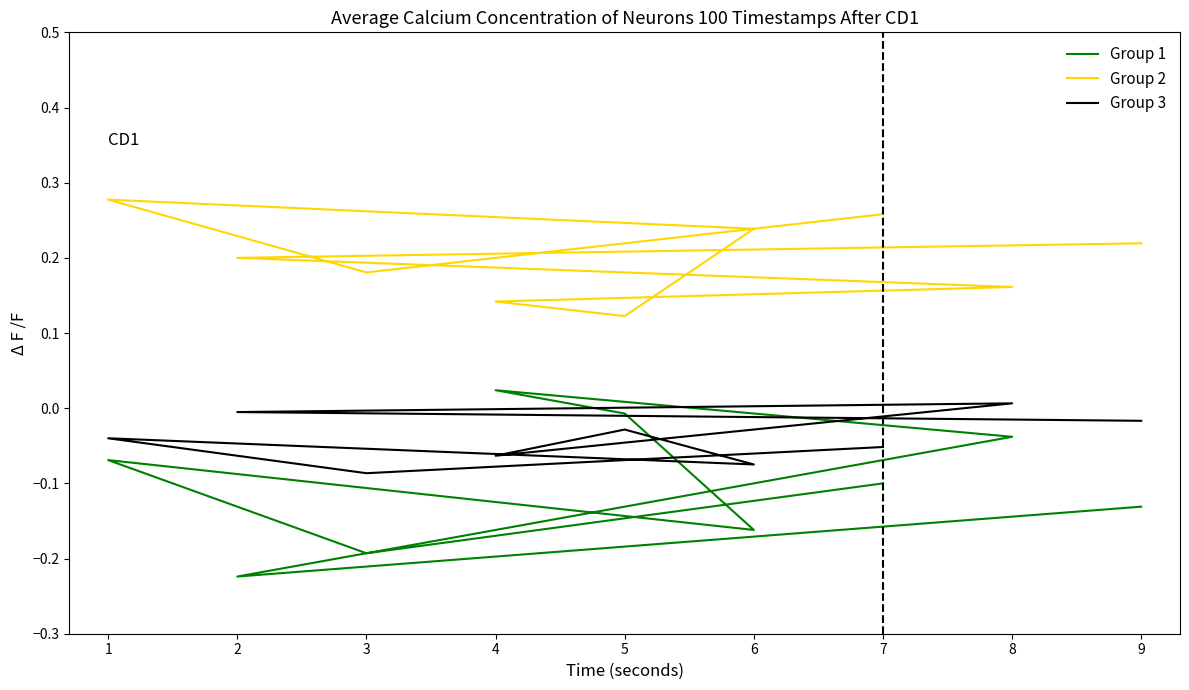

Between which two adjacent categories do Group 3 and Group 1 first intersect?

6 and 5